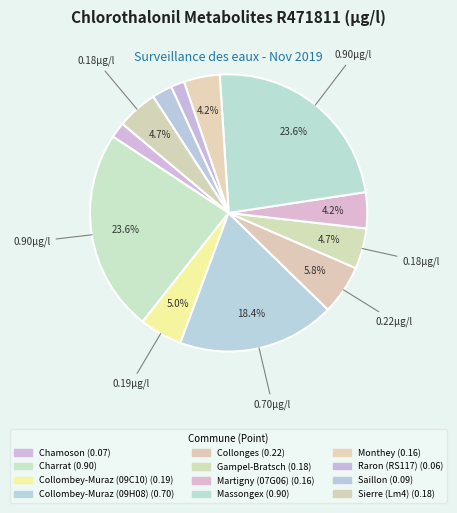

How many slices are in this pie chart?

12